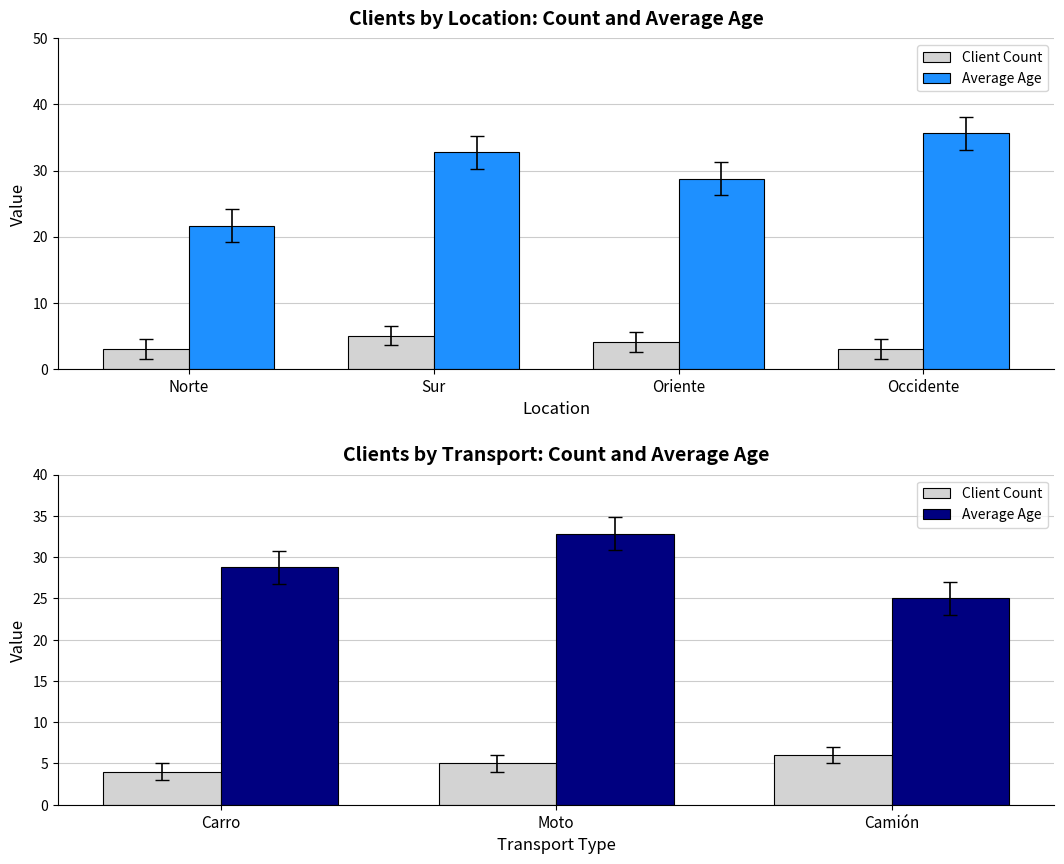

True or false: Average Age has a value of 15.3 at Moto.

False